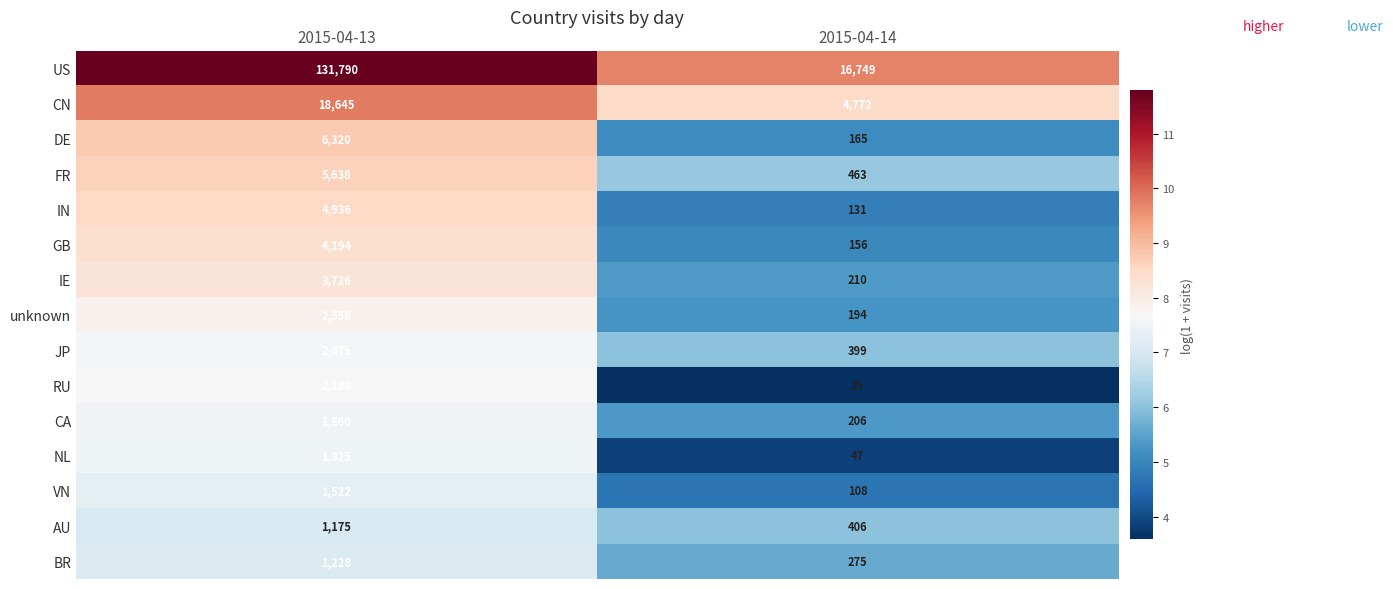

What is the sum of the RU values at 2015-04-14 and 2015-04-13?

2223